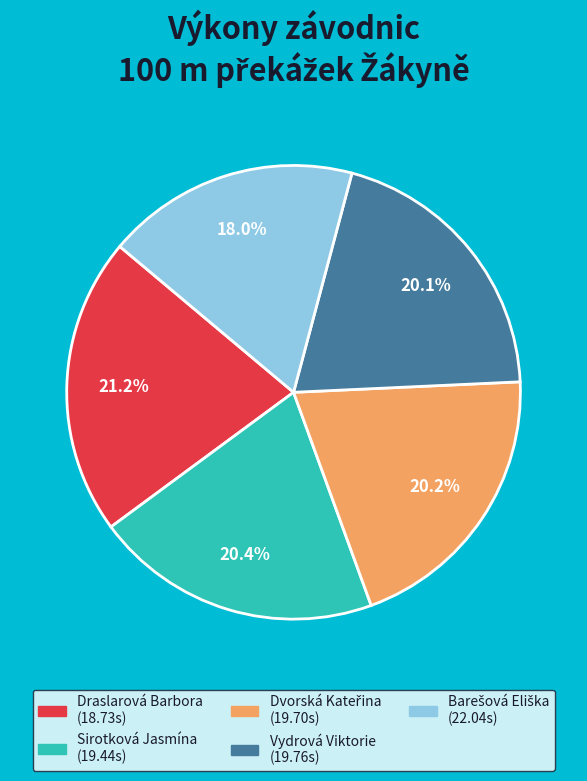

Is the sum of Sirotková Jasmína and Vydrová Viktorie greater than half?

No